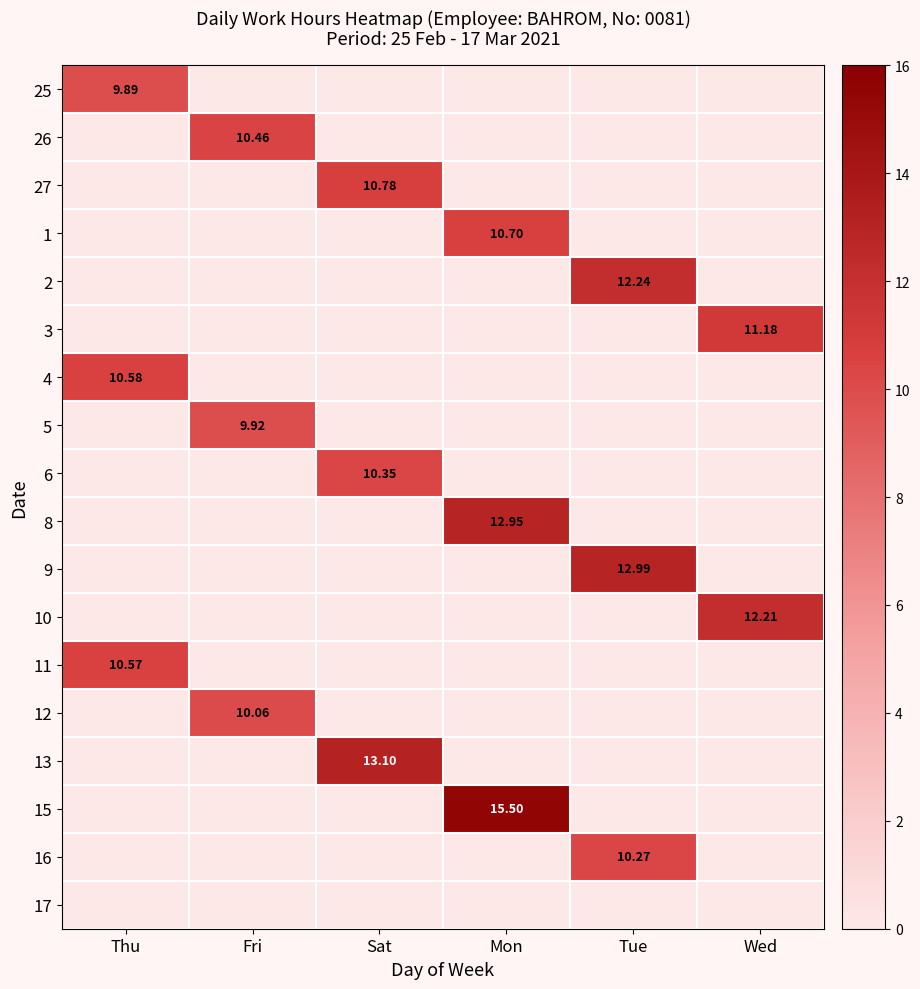

What is the total value across all series at Mon?

39.1